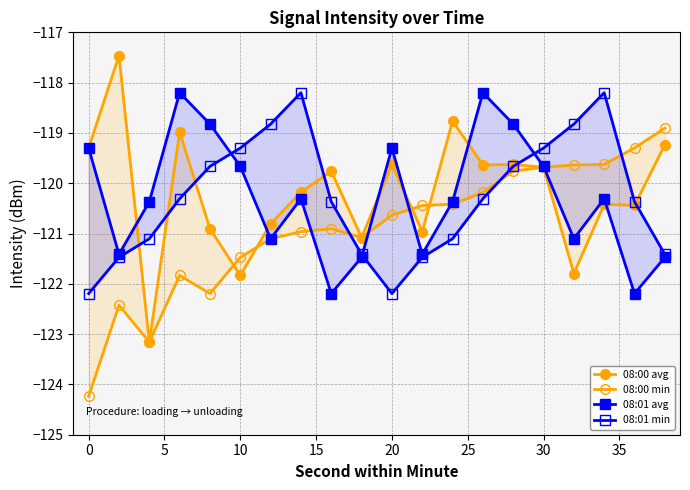

In 08:00 avg, how many points are lower than both neighbors (excluding endpoints)?

7